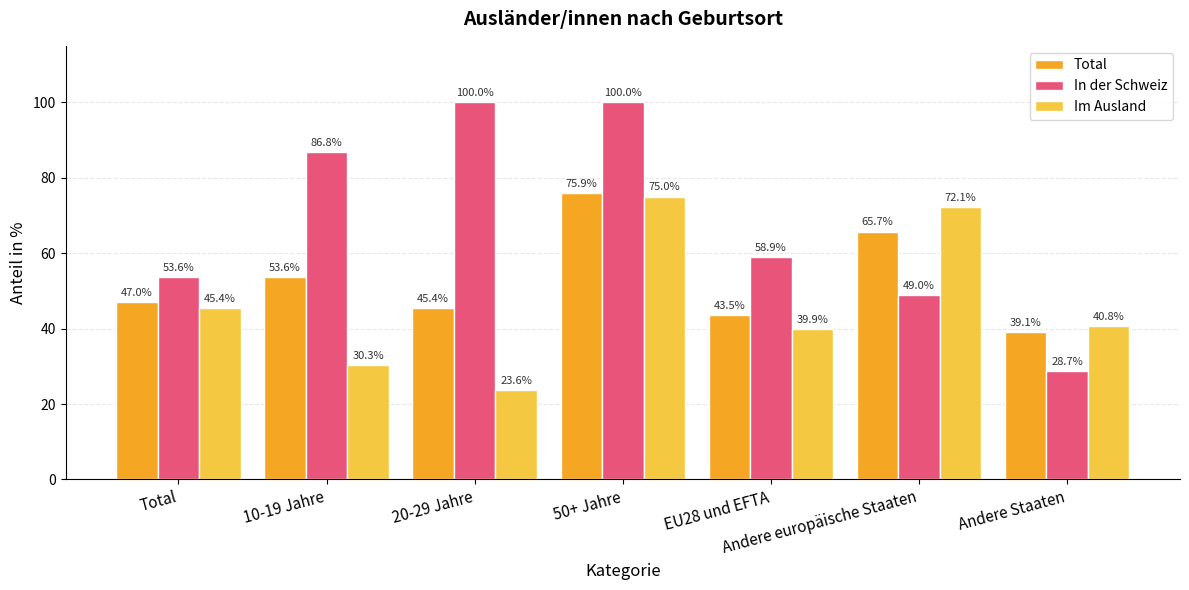

Rank the series by their average value, from lowest to highest.

Im Ausland, Total, In der Schweiz